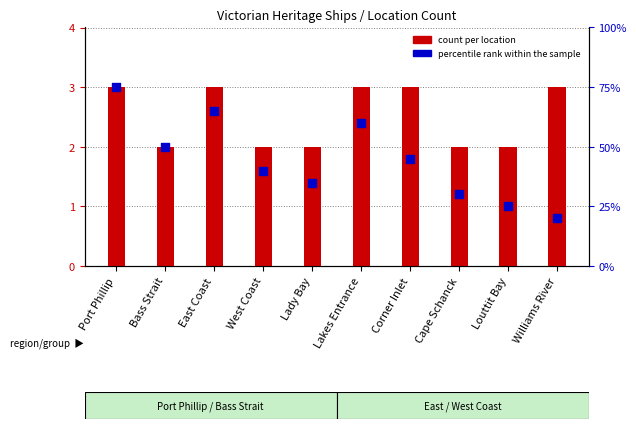

Which series has the widest spread of Y values?

percentile rank within the sample